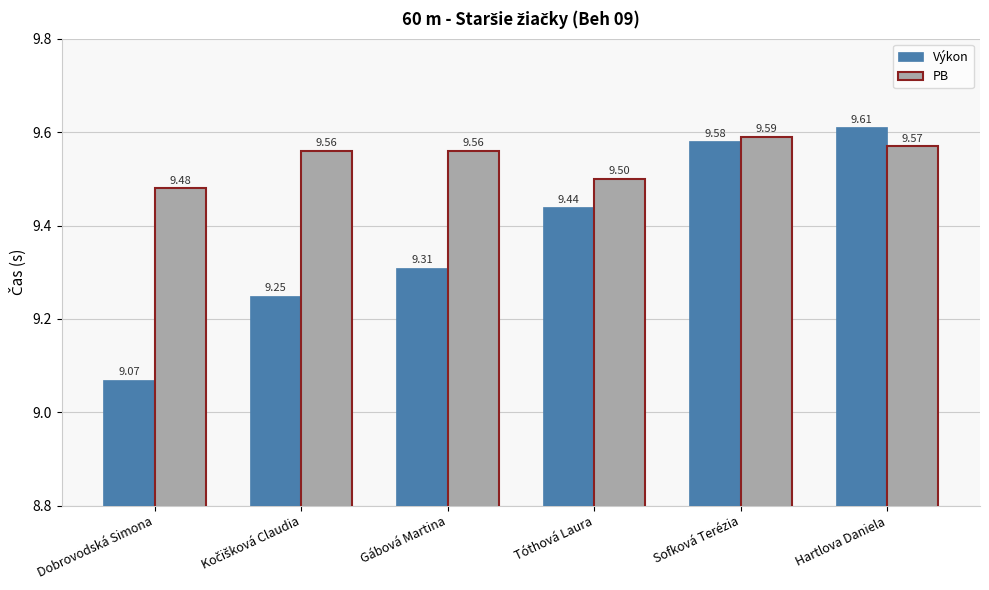

At which label does PB reach its minimum?

Dobrovodská Simona